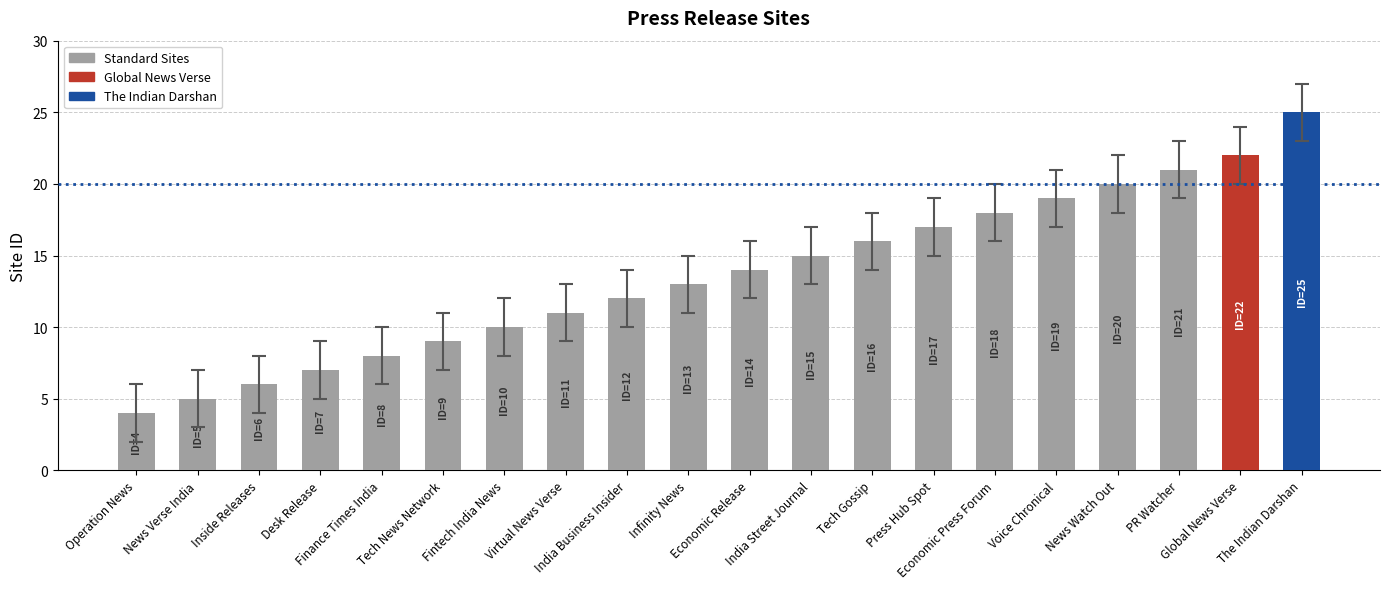

What value does the data have at Tech News Network, to the nearest 5?

10